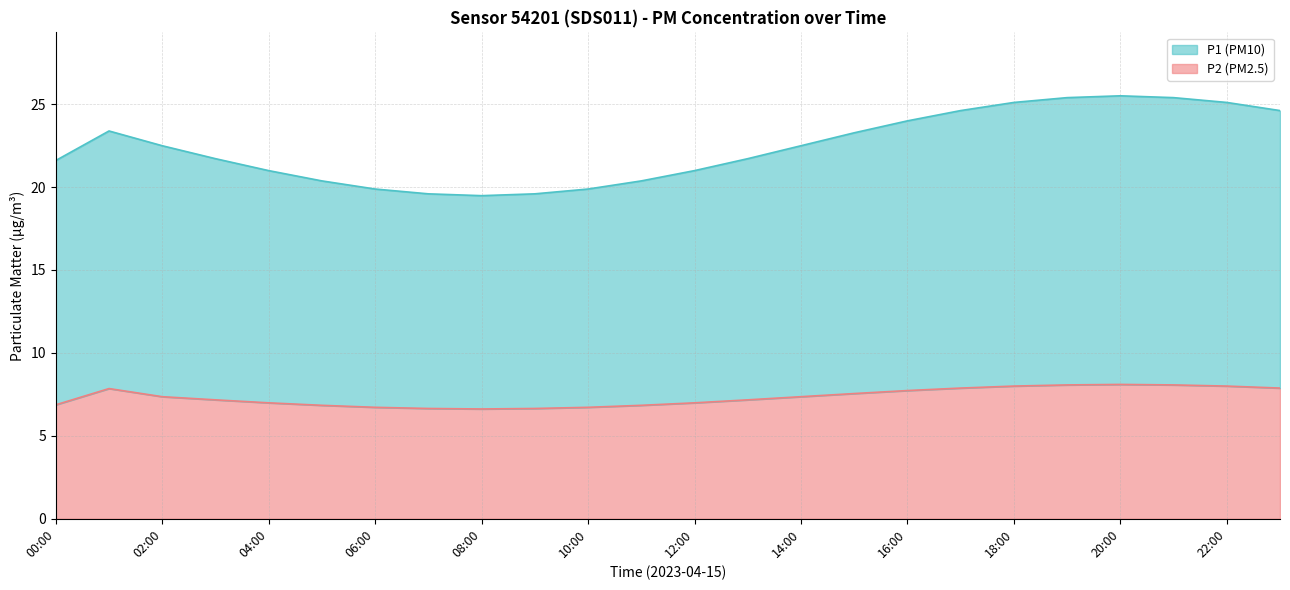

What is the total value across all series at 08:00?

19.5